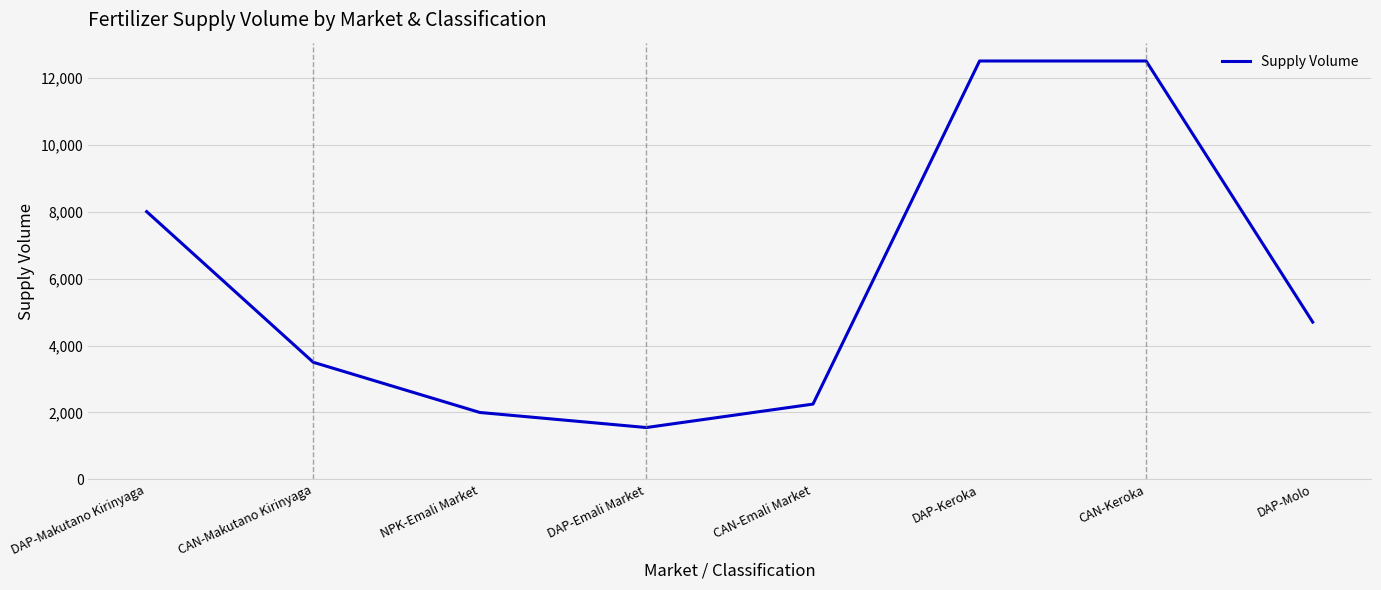

How many distinct data groups are displayed?

1